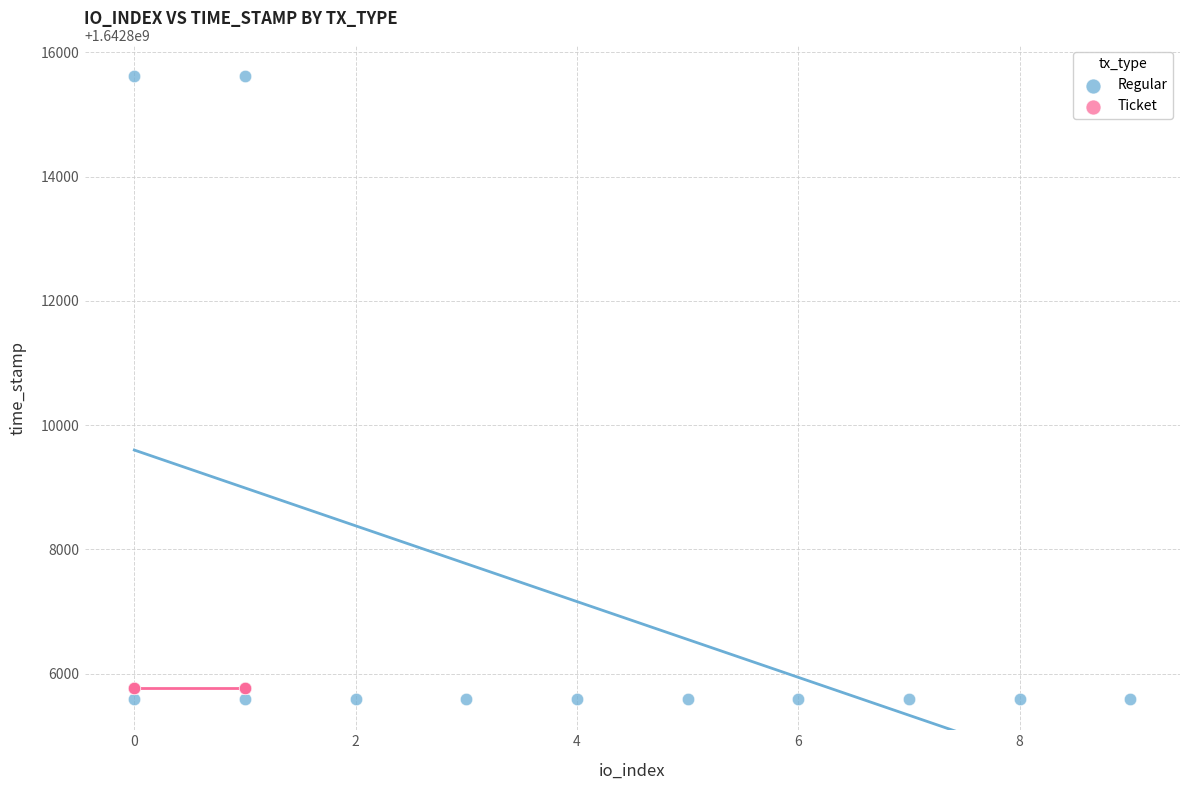

Which series reaches the maximum Y coordinate?

Regular